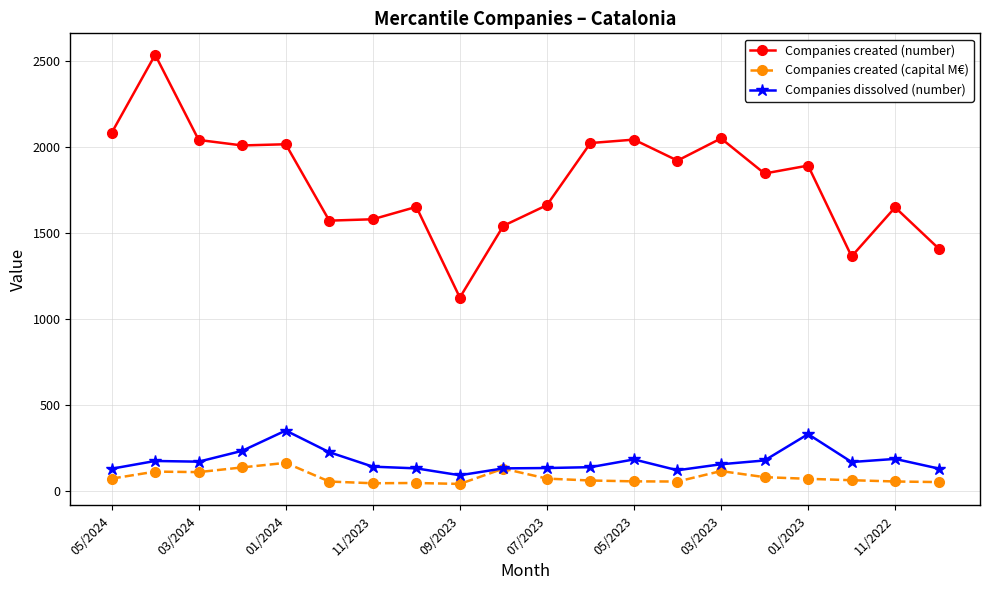

Count the number of data series in this chart.

3